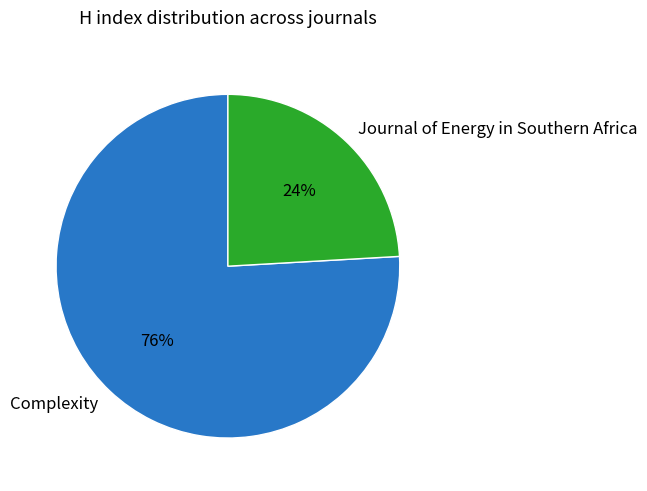

Is it true that Journal of Energy in Southern Africa is 24% of the pie?

True